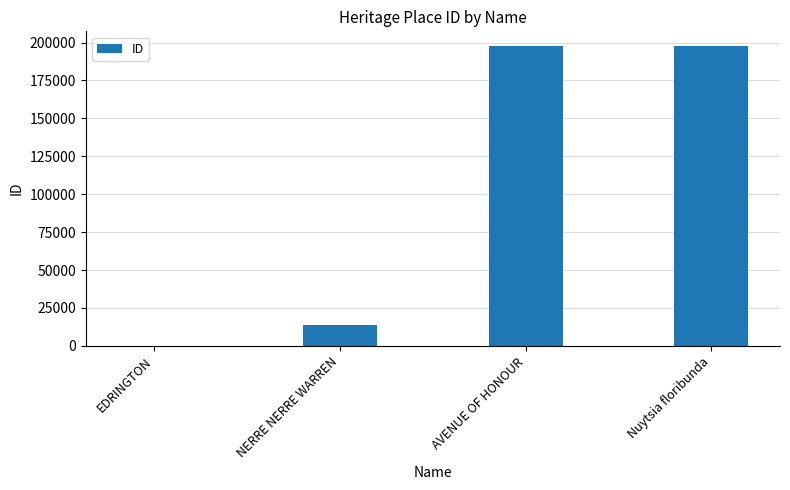

What is the sum of the values at Nuytsia floribunda and NERRE NERRE WARREN?

210953